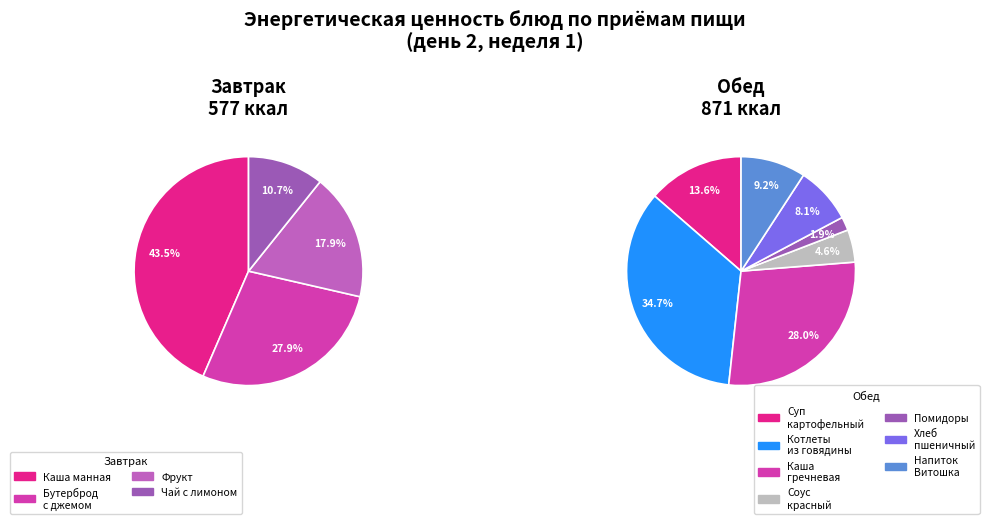

What is the change in value from Суп картофельный с бобовыми to Напиток Витошка?

-38.6